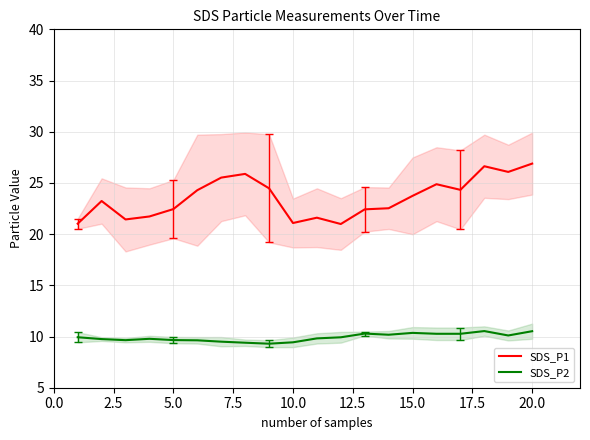

What is the difference between the maximum and minimum values in the SDS_P2 series?

1.2